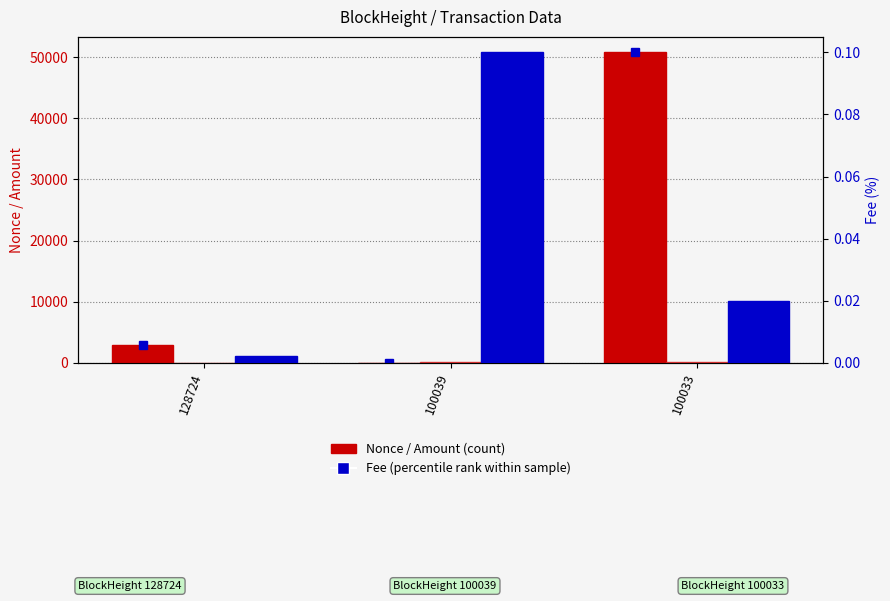

Where is Amount nearest to the value 50?

100039